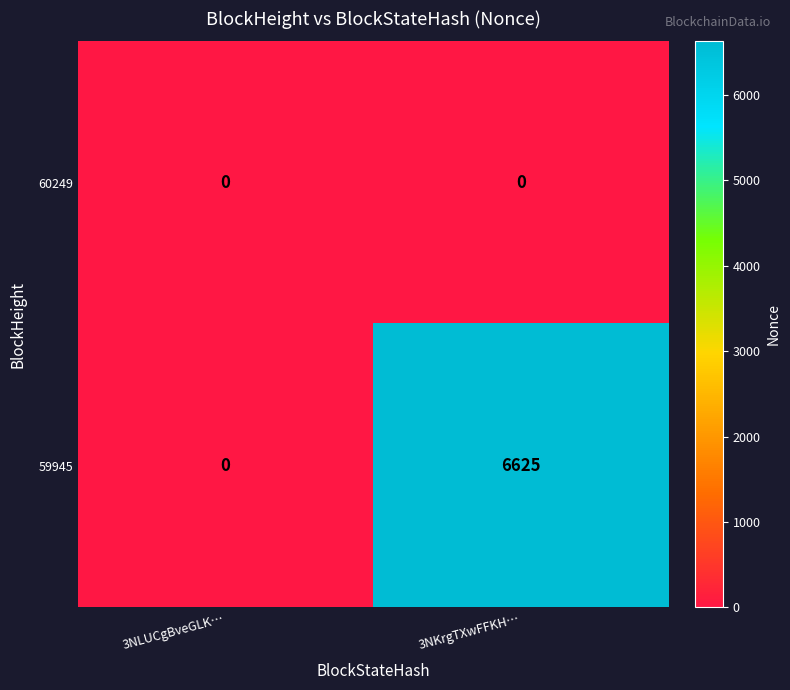

At how many categories does at least one series exceed 1818?

1